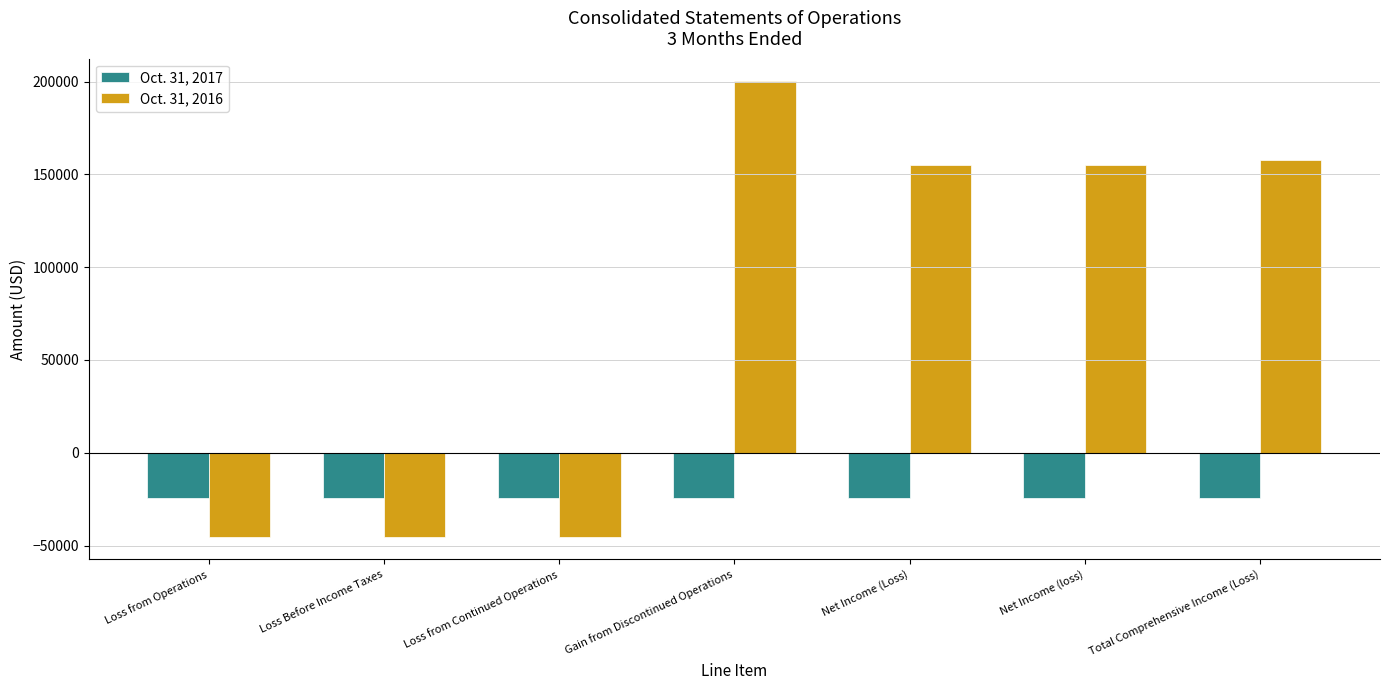

At which category is the sum across all series the highest?

Gain from Discontinued Operations